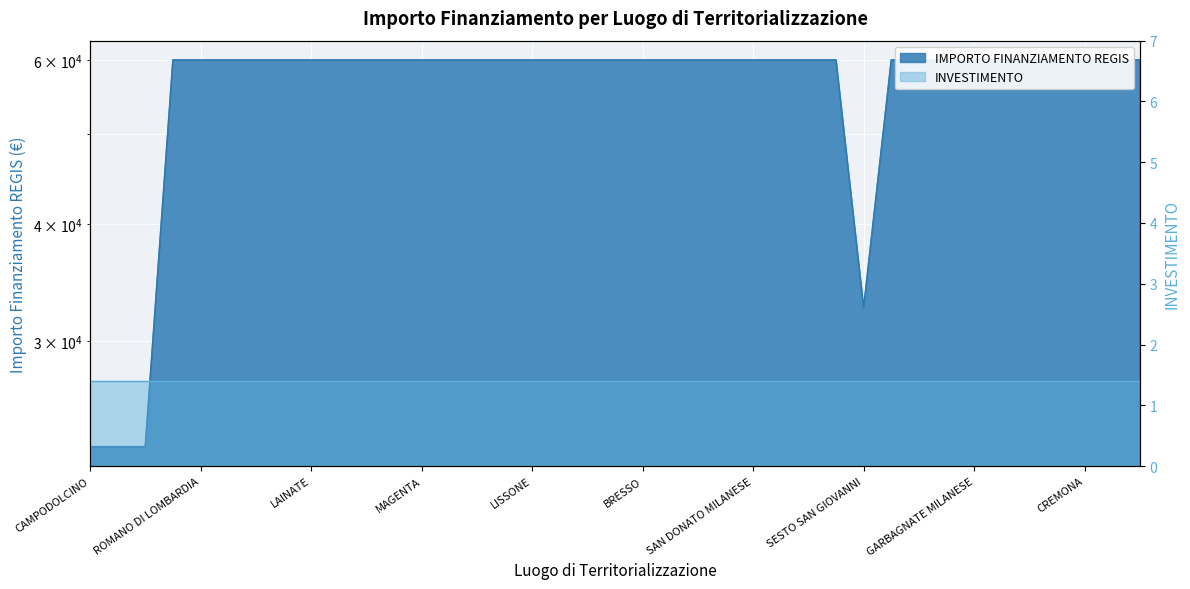

True or false: there are more than 2 points higher than both neighbors.

False